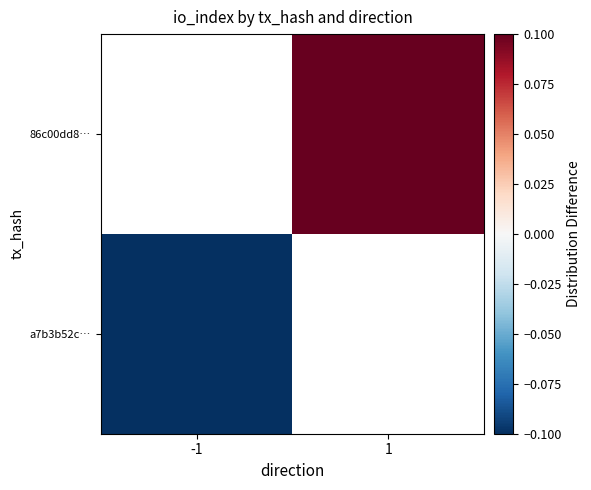

Which series has the largest range (max minus min)?

a7b3b52c…